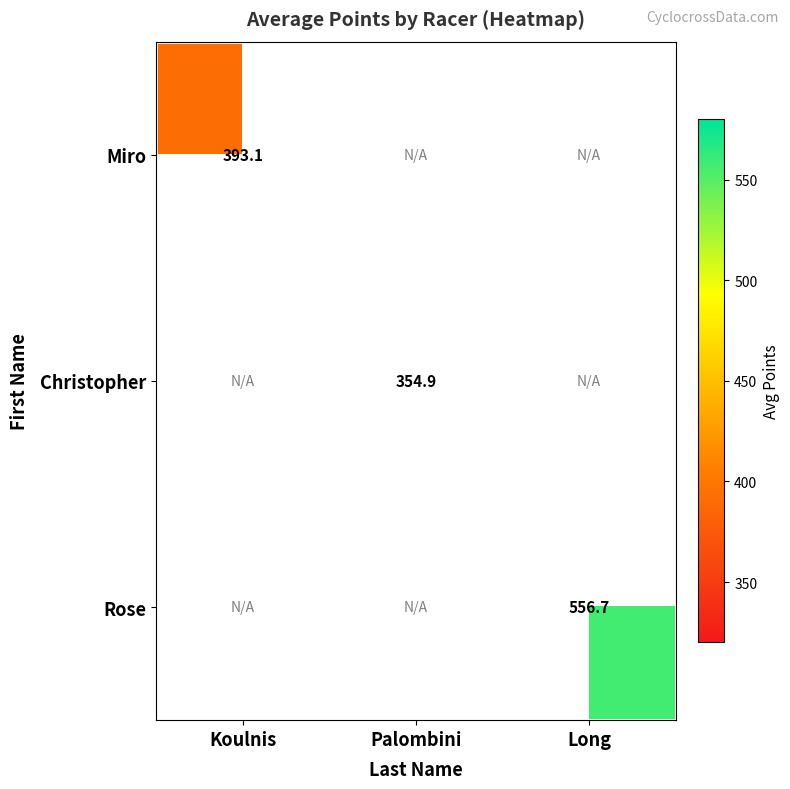

Count the number of data series in this chart.

3